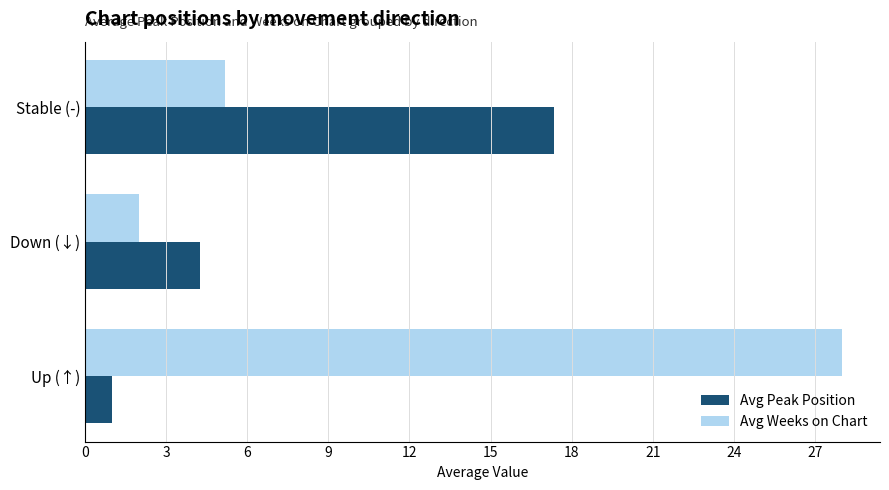

At which label does Avg Weeks on Chart reach its peak?

Up (↑)